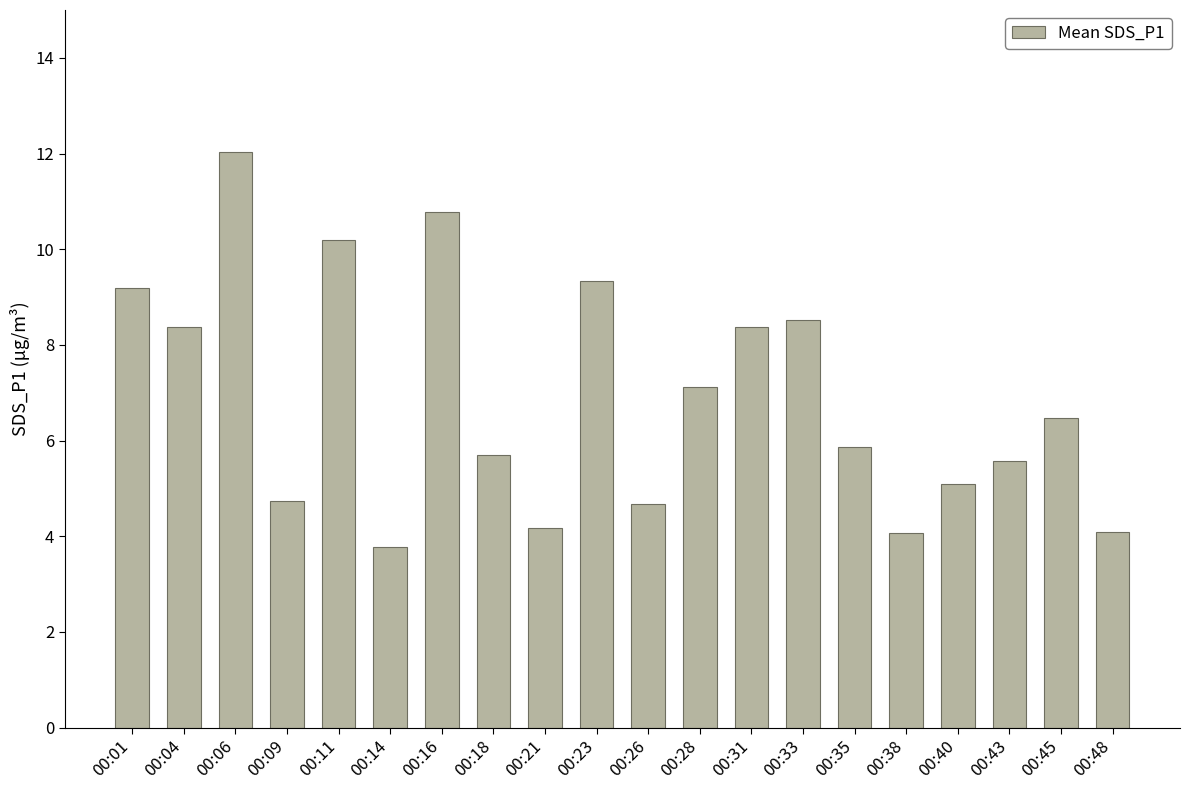

What is the difference between the maximum and minimum values?

8.3